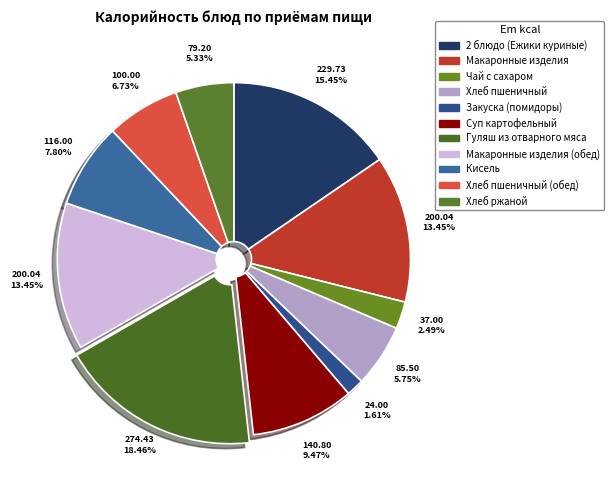

How many slices are in this pie chart?

11